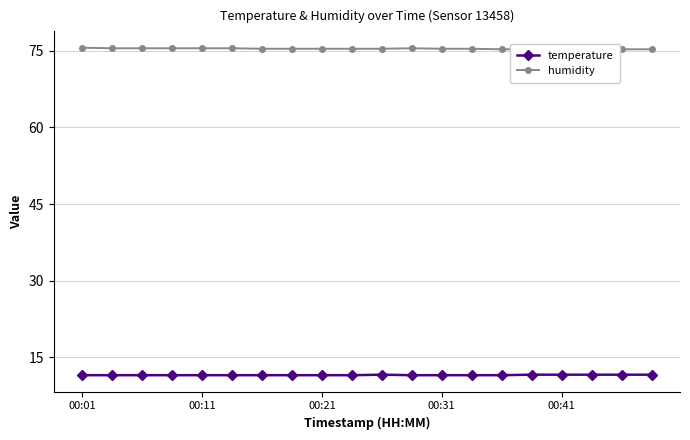

How many lines are shown in the chart?

2